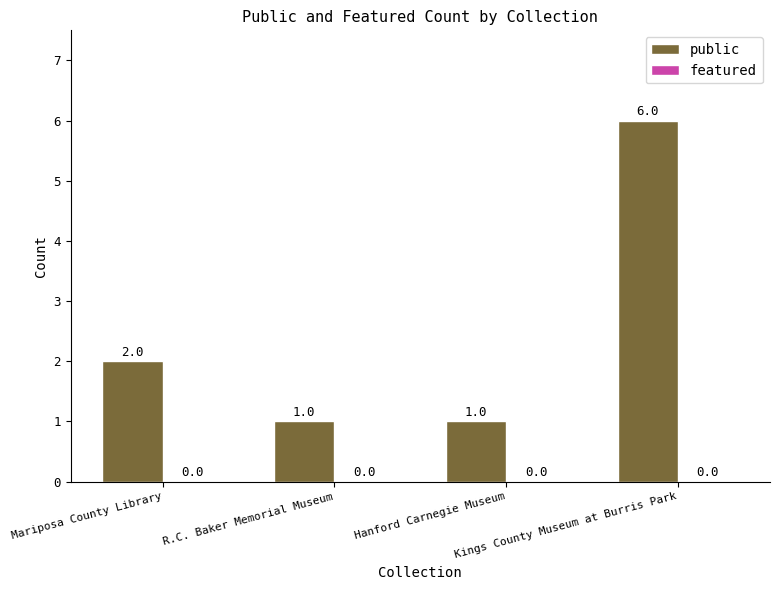

What is the value of the 3rd bar from the left?

1